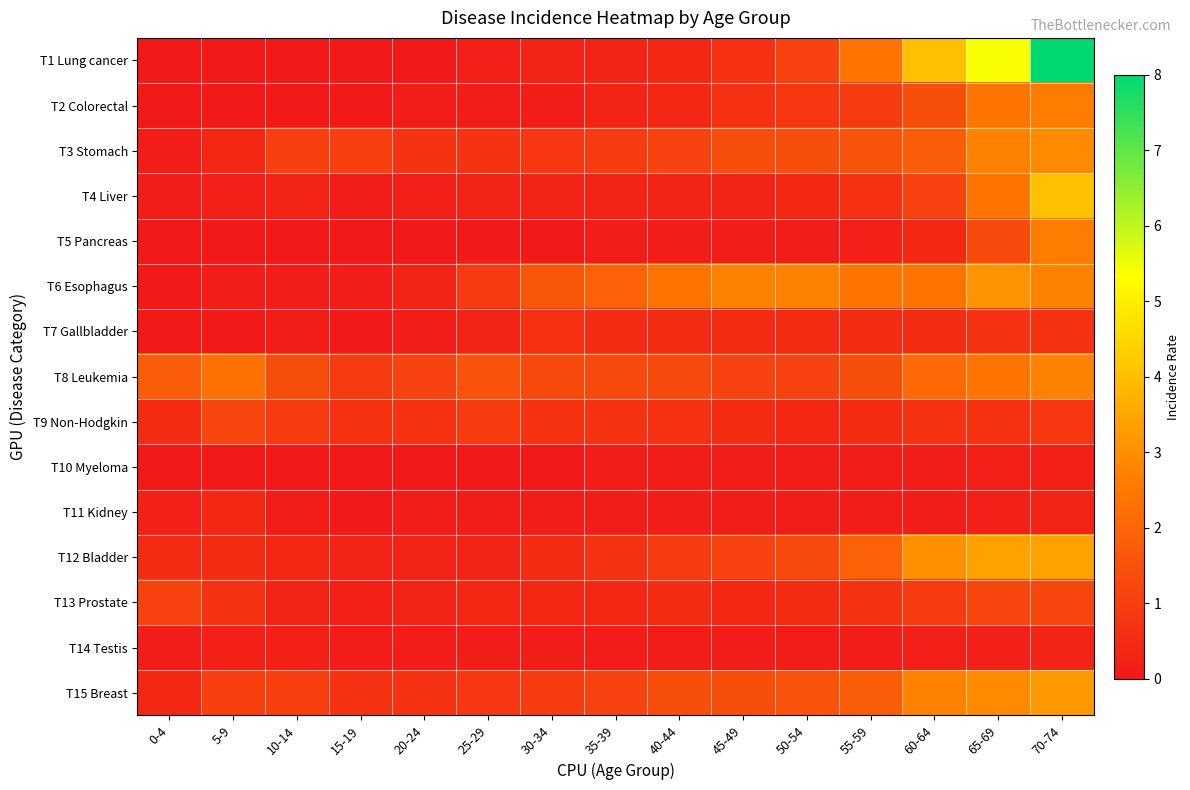

Reading left to right, transcribe all the data shown in this chart.

T1 Lung cancer: 0-4=0.0	5-9=0.0	10-14=0.0	15-19=0.0	20-24=0.0	25-29=0.2	30-34=0.3	35-39=0.3	40-44=0.4	45-49=0.6	50-54=1.1	55-59=2.4	60-64=4.0	65-69=5.4	70-74=8.0
T2 Colorectal: 0-4=0.0	5-9=0.0	10-14=0.0	15-19=0.0	20-24=0.1	25-29=0.1	30-34=0.1	35-39=0.3	40-44=0.4	45-49=0.6	50-54=0.8	55-59=0.9	60-64=1.4	65-69=2.4	70-74=2.6
T3 Stomach: 0-4=0.1	5-9=0.4	10-14=1.0	15-19=1.0	20-24=0.7	25-29=0.7	30-34=0.8	35-39=0.9	40-44=1.1	45-49=1.4	50-54=1.4	55-59=1.5	60-64=1.8	65-69=2.7	70-74=2.9
T4 Liver: 0-4=0.1	5-9=0.2	10-14=0.3	15-19=0.1	20-24=0.2	25-29=0.3	30-34=0.3	35-39=0.3	40-44=0.3	45-49=0.3	50-54=0.4	55-59=0.6	60-64=1.1	65-69=2.4	70-74=4.0
T5 Pancreas: 0-4=0.0	5-9=0.0	10-14=0.0	15-19=0.0	20-24=0.0	25-29=0.0	30-34=0.0	35-39=0.1	40-44=0.1	45-49=0.1	50-54=0.1	55-59=0.2	60-64=0.4	65-69=1.3	70-74=2.6
T6 Esophagus: 0-4=0.0	5-9=0.1	10-14=0.1	15-19=0.1	20-24=0.3	25-29=0.9	30-34=1.6	35-39=1.9	40-44=2.4	45-49=2.7	50-54=2.7	55-59=2.4	60-64=2.4	65-69=3.1	70-74=2.7
T7 Gallbladder: 0-4=0.0	5-9=0.0	10-14=0.1	15-19=0.0	20-24=0.1	25-29=0.3	30-34=0.6	35-39=0.5	40-44=0.5	45-49=0.5	50-54=0.5	55-59=0.5	60-64=0.5	65-69=0.7	70-74=0.7
T8 Leukemia: 0-4=1.8	5-9=2.3	10-14=1.4	15-19=0.9	20-24=1.1	25-29=1.5	30-34=1.3	35-39=1.3	40-44=1.3	45-49=1.1	50-54=1.1	55-59=1.4	60-64=2.1	65-69=2.4	70-74=2.7
T9 Non-Hodgkin: 0-4=0.5	5-9=1.2	10-14=0.9	15-19=0.7	20-24=0.7	25-29=0.9	30-34=0.7	35-39=0.7	40-44=0.6	45-49=0.5	50-54=0.4	55-59=0.5	60-64=0.7	65-69=0.7	70-74=0.8
T10 Myeloma: 0-4=0.0	5-9=0.0	10-14=0.0	15-19=0.0	20-24=0.0	25-29=0.0	30-34=0.0	35-39=0.1	40-44=0.1	45-49=0.1	50-54=0.1	55-59=0.1	60-64=0.1	65-69=0.2	70-74=0.2
T11 Kidney: 0-4=0.2	5-9=0.4	10-14=0.1	15-19=0.0	20-24=0.1	25-29=0.1	30-34=0.1	35-39=0.1	40-44=0.1	45-49=0.1	50-54=0.1	55-59=0.1	60-64=0.1	65-69=0.2	70-74=0.3
T12 Bladder: 0-4=0.5	5-9=0.5	10-14=0.4	15-19=0.3	20-24=0.3	25-29=0.3	30-34=0.5	35-39=0.7	40-44=0.9	45-49=1.1	50-54=1.3	55-59=1.9	60-64=3.0	65-69=3.4	70-74=3.4
T13 Prostate: 0-4=1.1	5-9=0.7	10-14=0.3	15-19=0.2	20-24=0.3	25-29=0.4	30-34=0.4	35-39=0.4	40-44=0.5	45-49=0.4	50-54=0.5	55-59=0.7	60-64=0.9	65-69=1.2	70-74=1.2
T14 Testis: 0-4=0.1	5-9=0.2	10-14=0.2	15-19=0.1	20-24=0.1	25-29=0.1	30-34=0.1	35-39=0.1	40-44=0.1	45-49=0.1	50-54=0.1	55-59=0.1	60-64=0.2	65-69=0.2	70-74=0.3
T15 Breast: 0-4=0.4	5-9=1.0	10-14=1.0	15-19=0.7	20-24=0.7	25-29=0.8	30-34=0.9	35-39=1.1	40-44=1.4	45-49=1.4	50-54=1.5	55-59=1.8	60-64=2.7	65-69=2.9	70-74=3.2